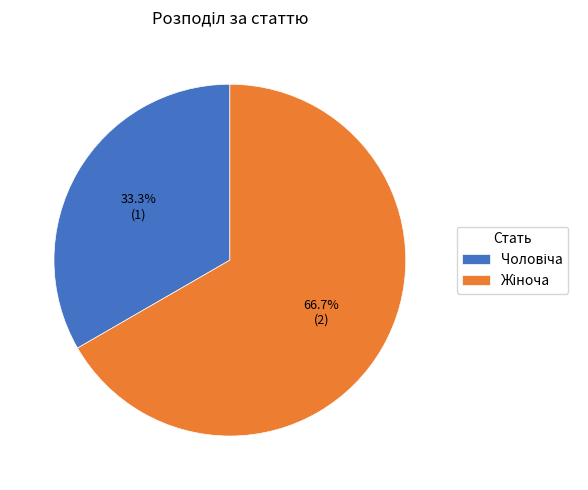

Does any single category account for the majority?

Yes